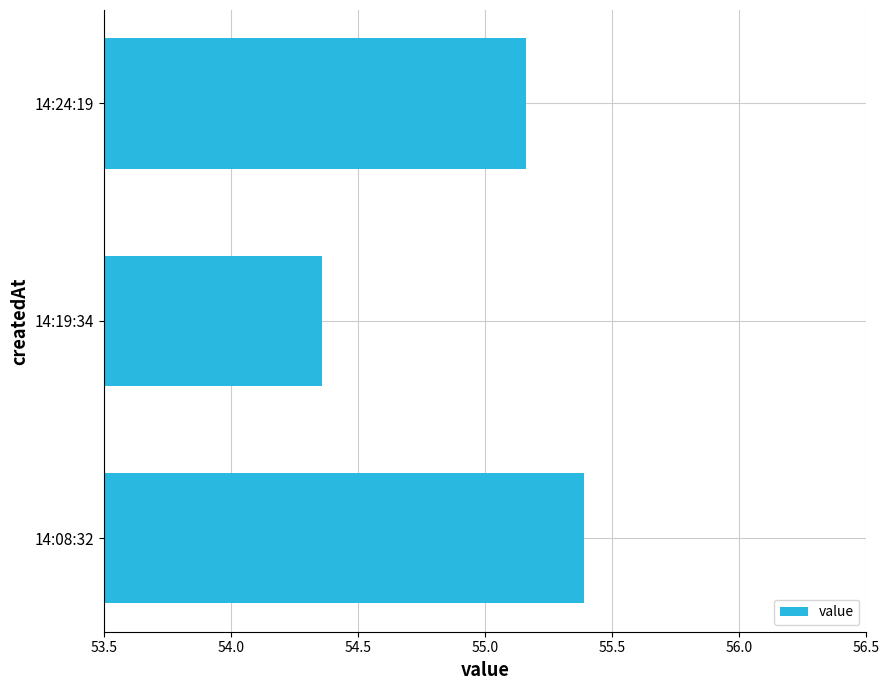

Which has a higher value, 14:24:19 or 14:19:34?

14:24:19